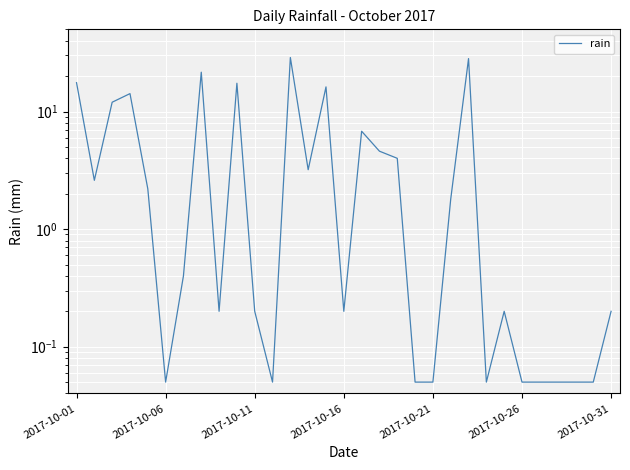

Which label corresponds to the smallest value in the chart?

2017-10-06